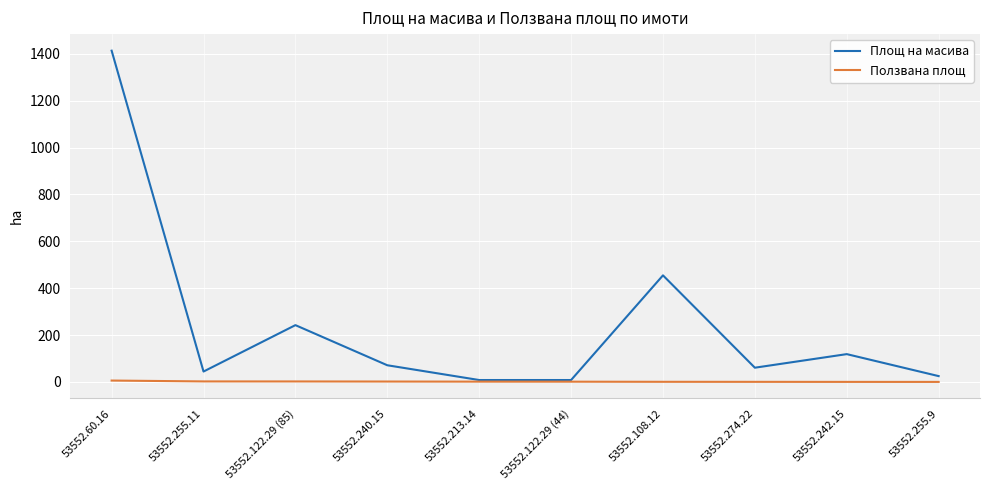

Which series has the widest spread of values?

Площ на масива